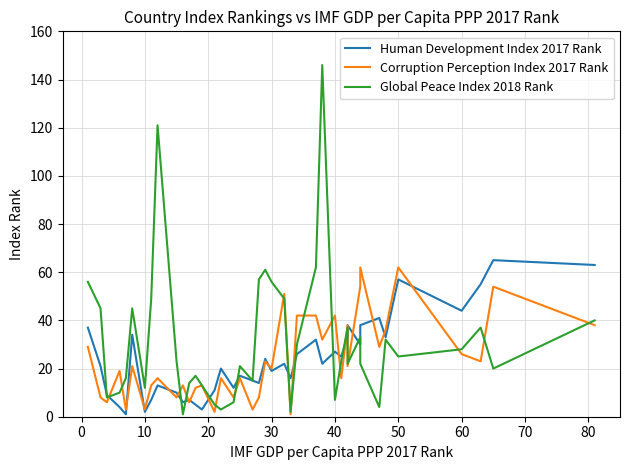

Which has a higher value, 70 or 29?

29